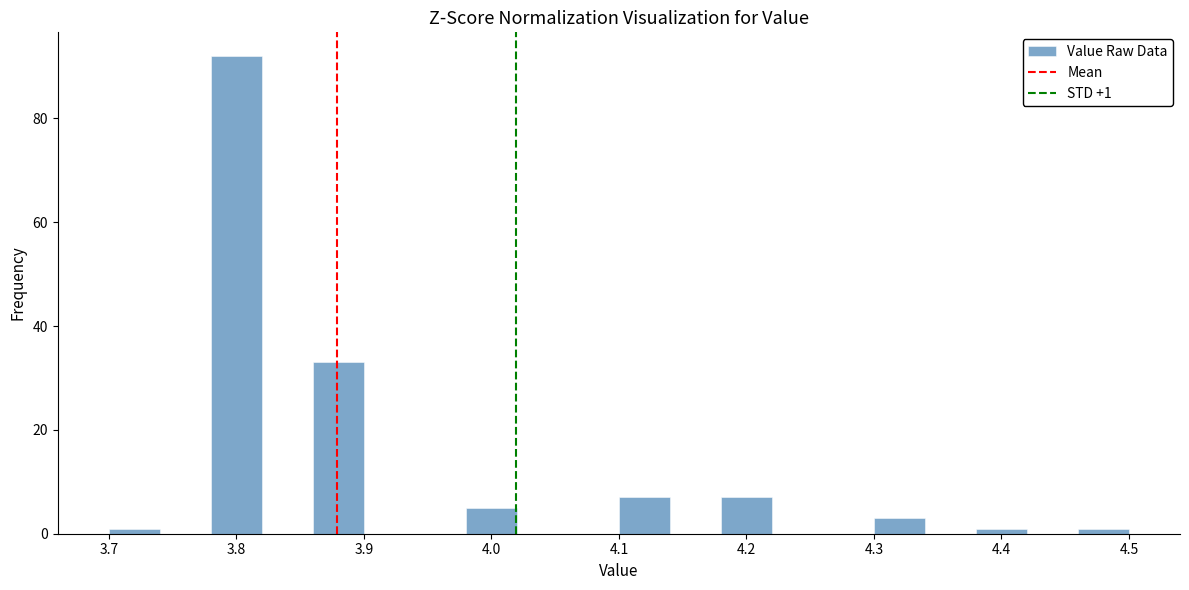

Which range on the x-axis has the tallest bar?

3.78 to 3.82